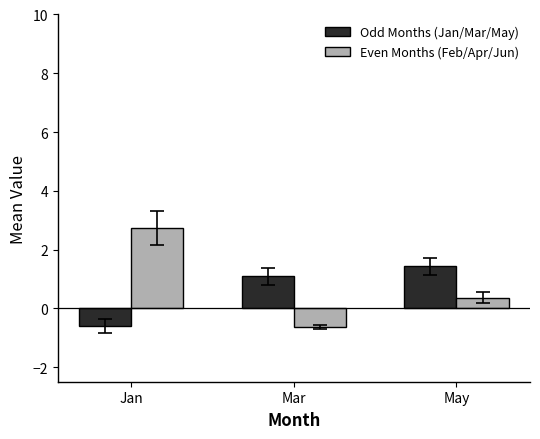

What is the label of the 2nd bar from the left?

Mar